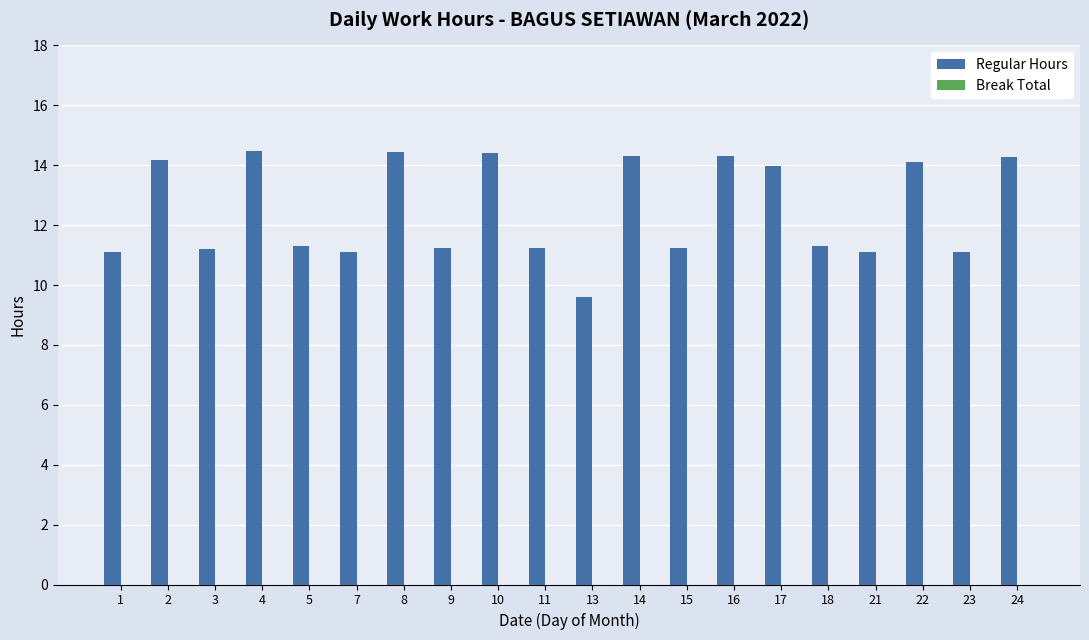

What is the value of the 12th bar from the left?

14.3